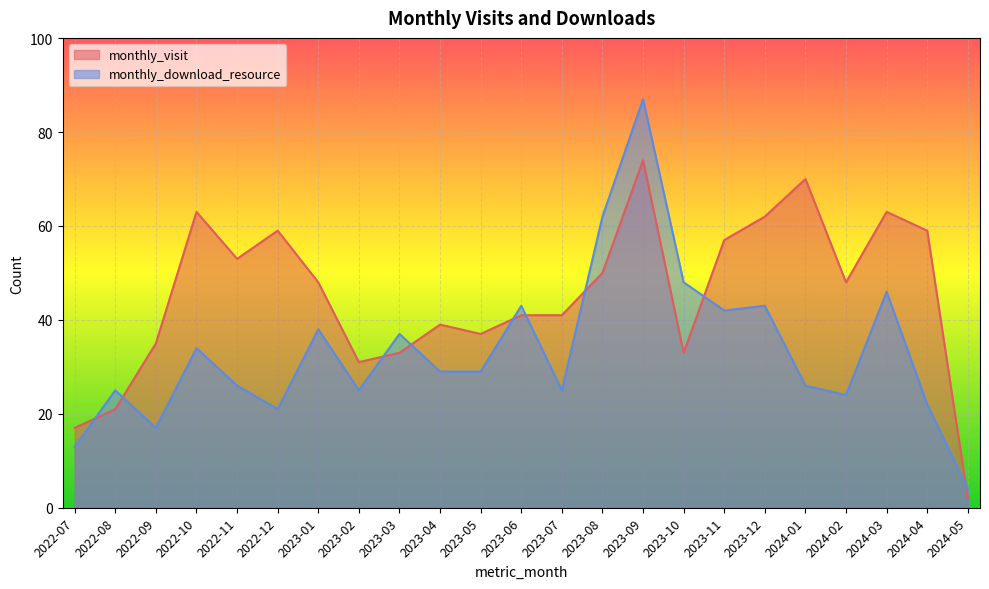

How many lines are shown in the chart?

2